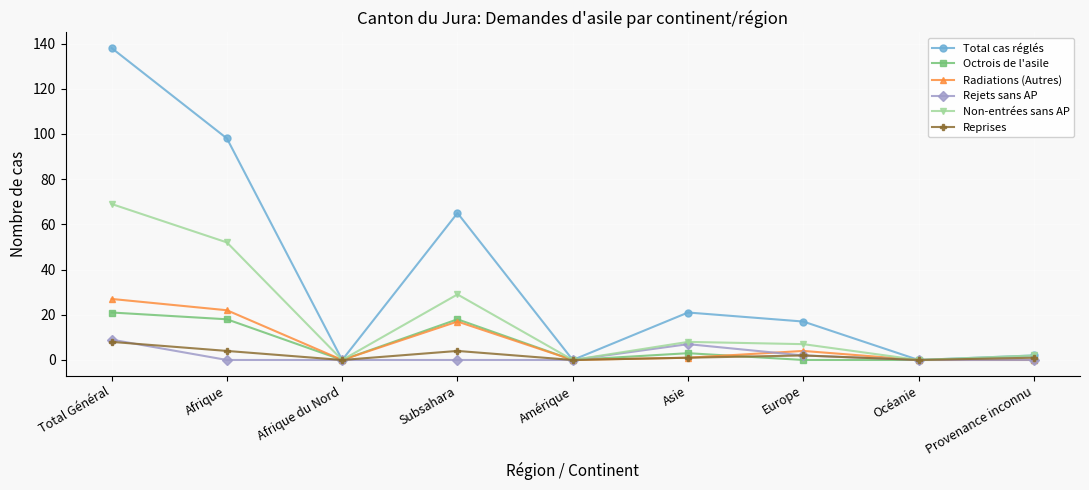

Which series has the widest spread of values?

Total cas réglés